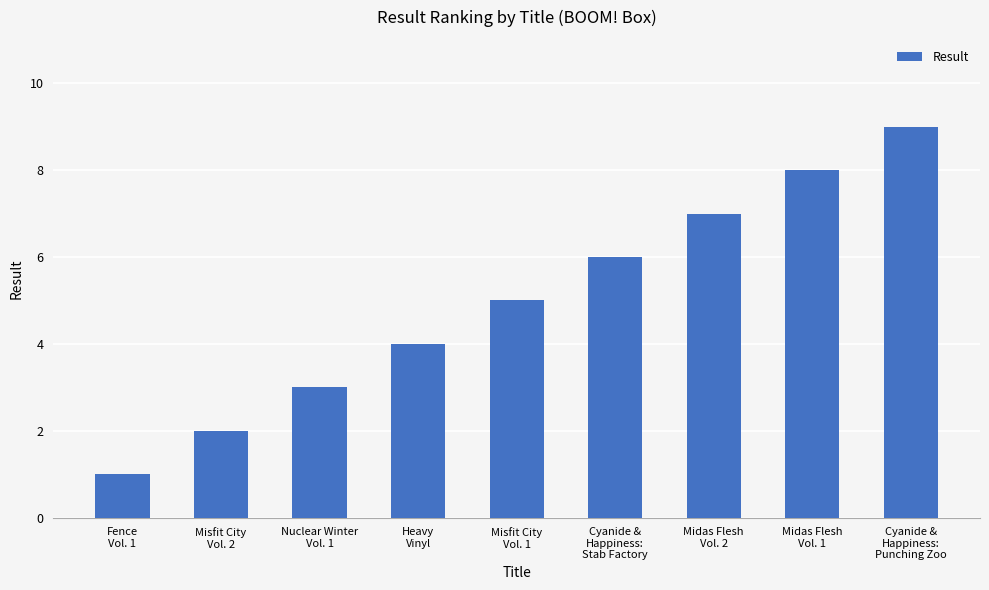

Reading left to right, transcribe all the data shown in this chart.

Fence
Vol. 1=1	Misfit City
Vol. 2=2	Nuclear Winter
Vol. 1=3	Heavy
Vinyl=4	Misfit City
Vol. 1=5	Cyanide &
Happiness:
Stab Factory=6	Midas Flesh
Vol. 2=7	Midas Flesh
Vol. 1=8	Cyanide &
Happiness:
Punching Zoo=9